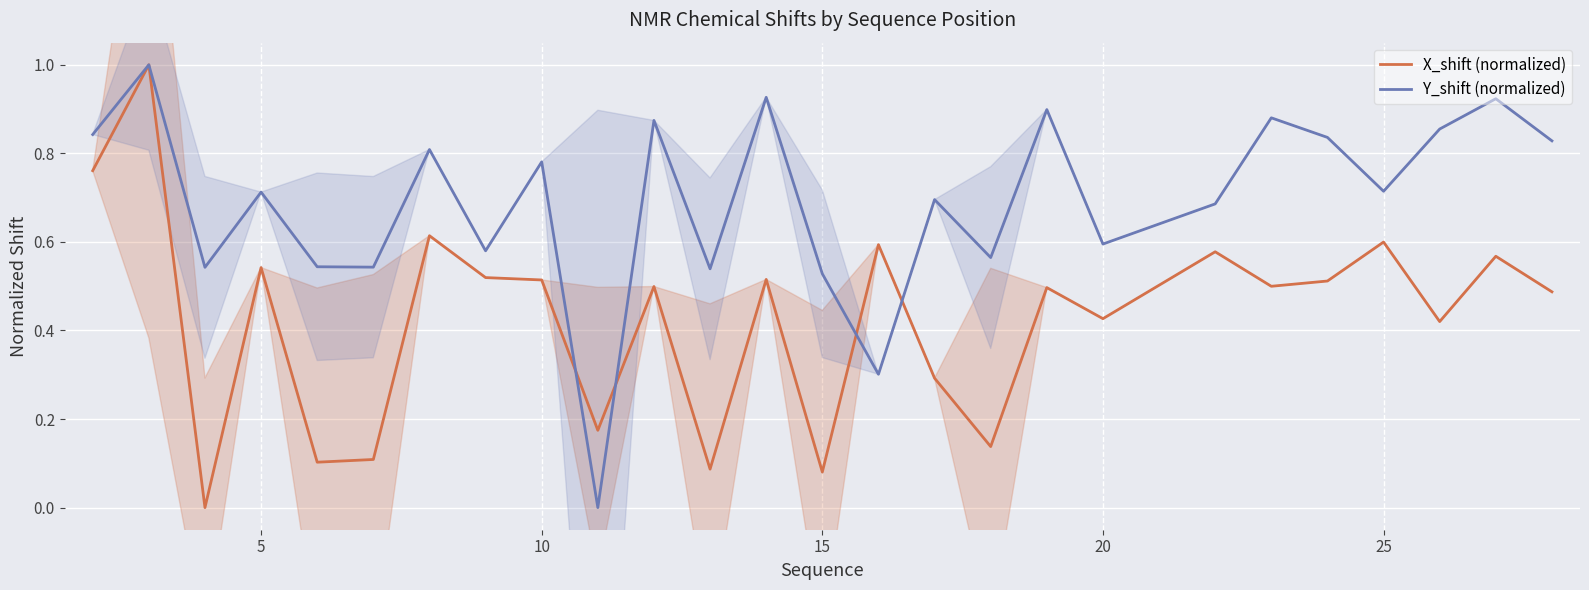

How many interior local peaks does the Y_shift (normalized) series have?

10